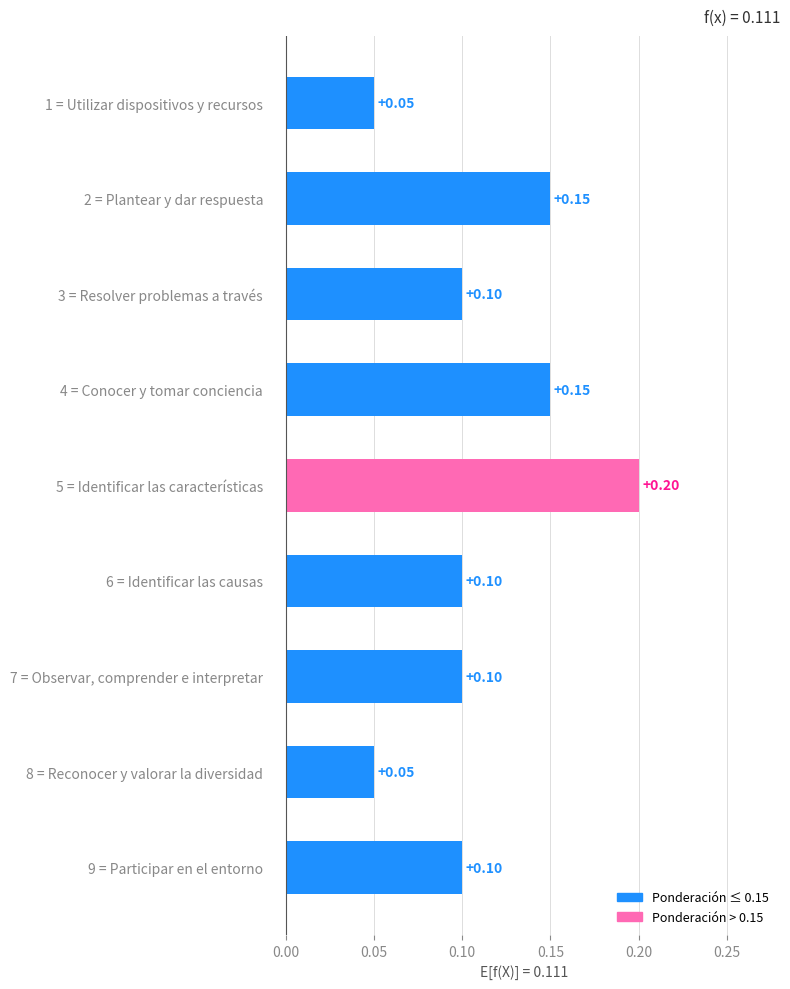

What is the difference between the maximum and minimum values?

0.2